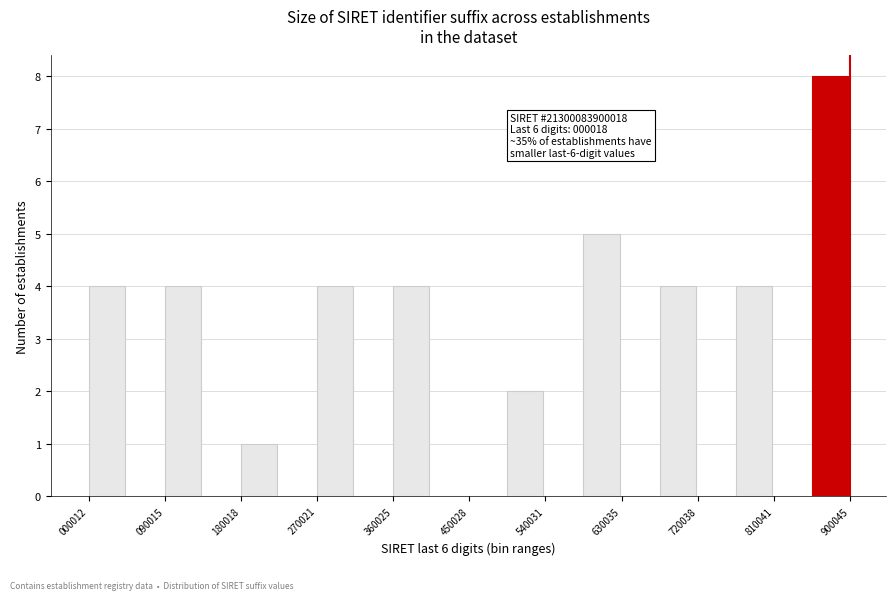

Which range on the x-axis has the tallest bar?

860000 to 900000